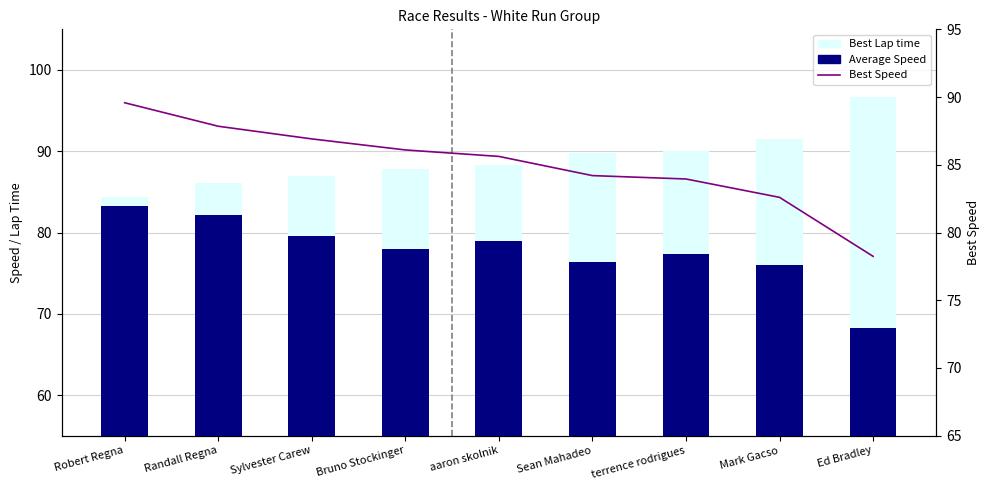

What are all the series names shown in the legend?

Average Speed, Best Lap time, Best Speed